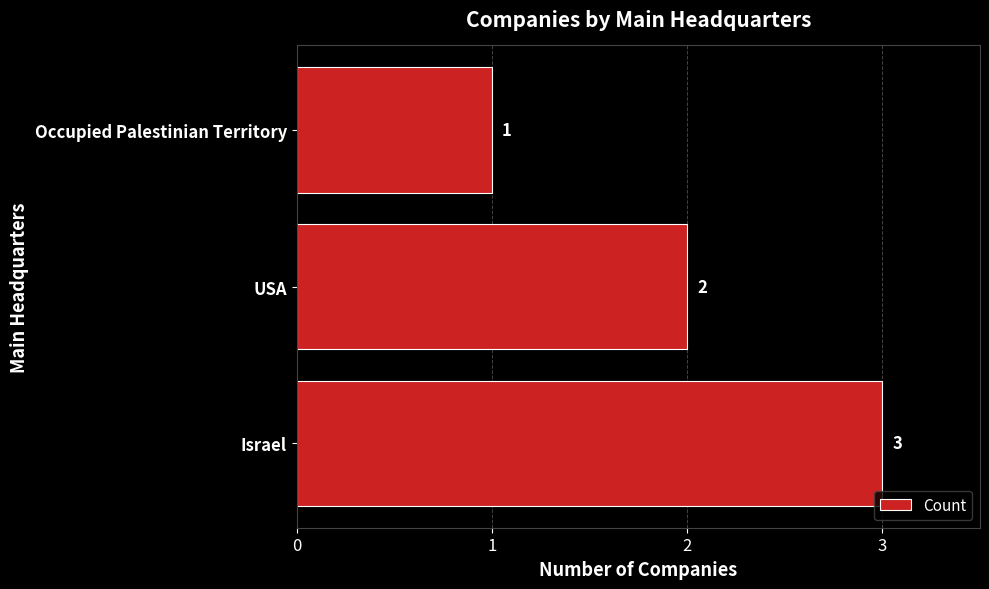

Rank the categories by value from lowest to highest.

Occupied Palestinian Territory, USA, Israel